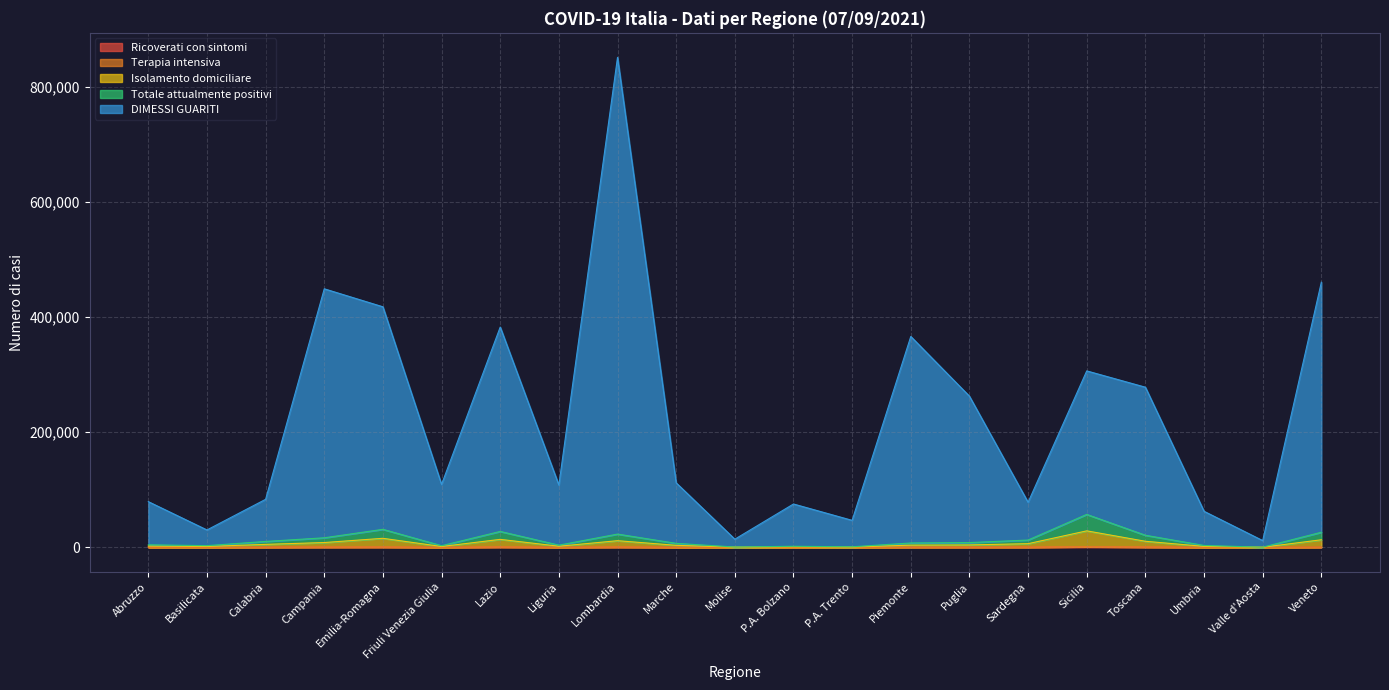

What is the difference between the highest and lowest values at Veneto?

460204